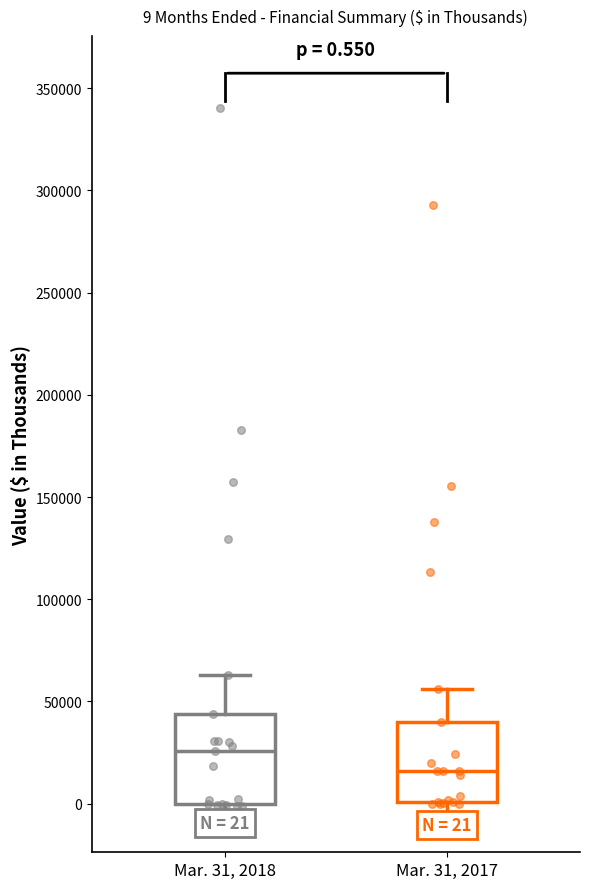

Which box's median line is the highest?

Mar. 31, 2018